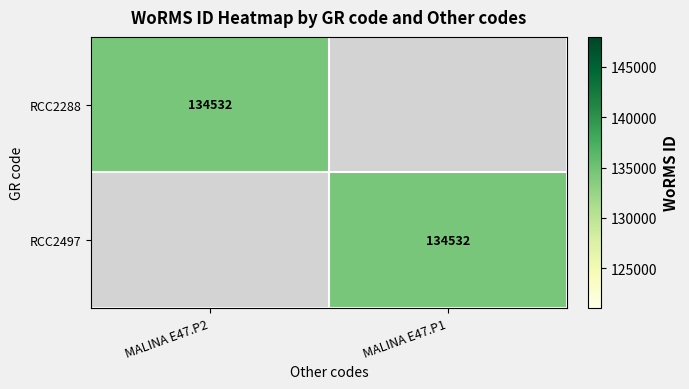

Is it true that RCC2288 equals 134532 at MALINA E47.P2?

True